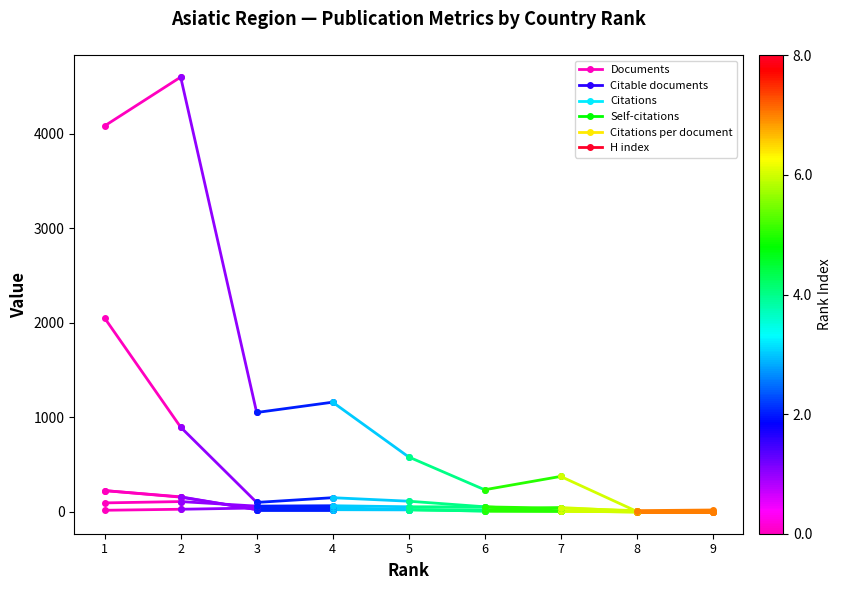

Is the value of Self-citations at 2 greater than the value of Citable documents at 2?

Yes